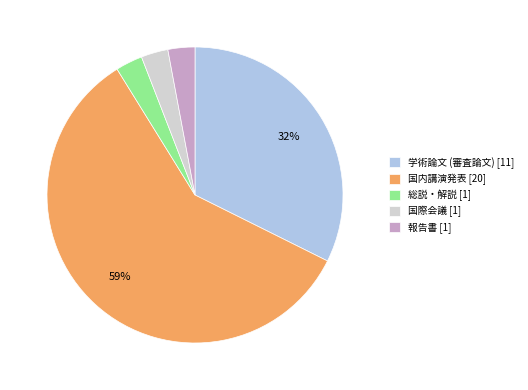

Between 学術論文 (審査論文) [11] and 国内講演発表 [20], which is larger?

国内講演発表 [20]